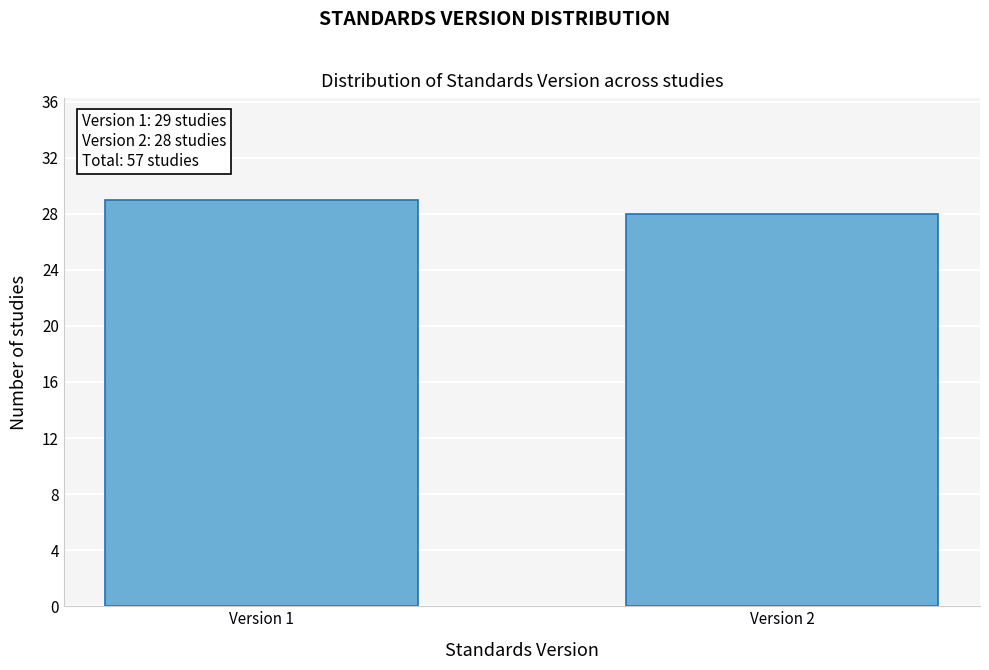

Reading left to right, what are all the values shown in this chart?

Version 1=29	Version 2=28